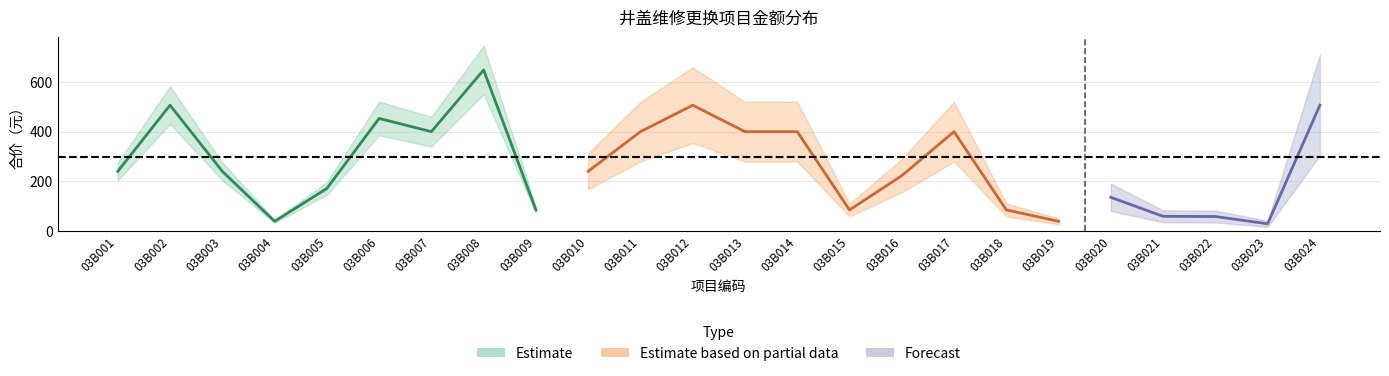

Where is the first local minimum?

03B004